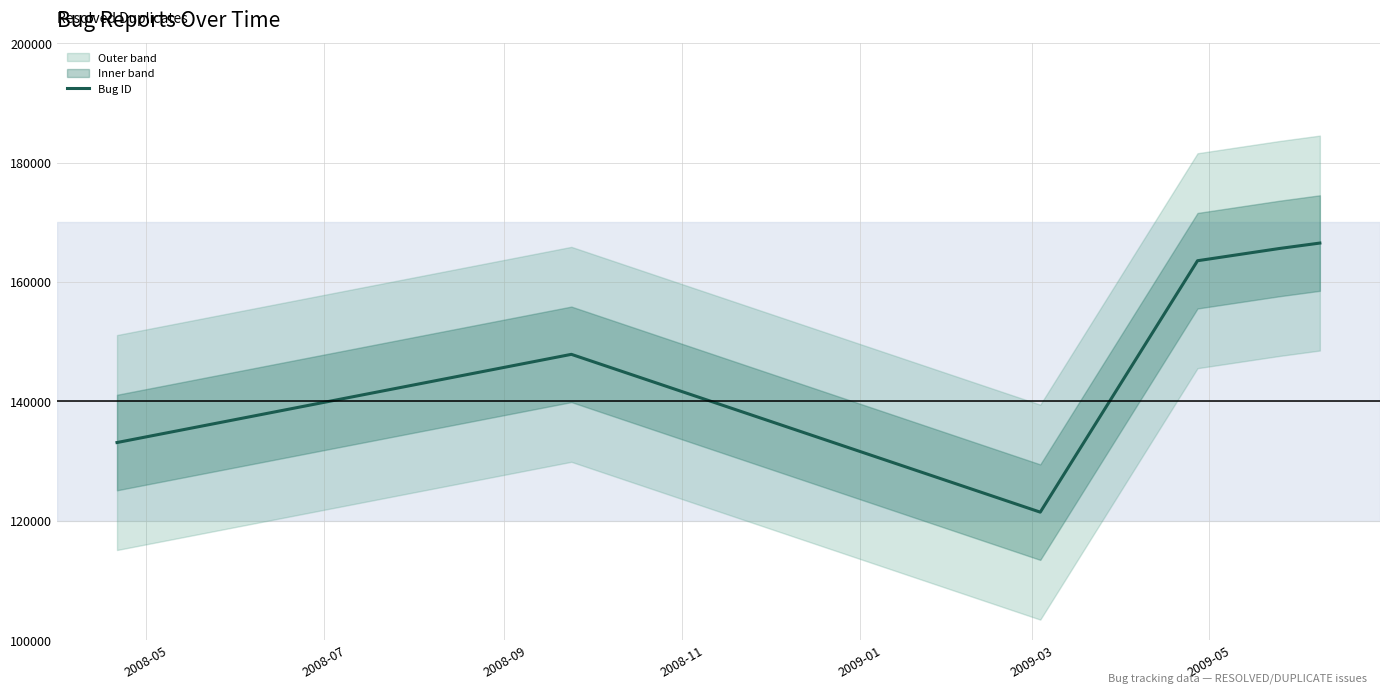

What is the highest value of the Bug ID series?

166518